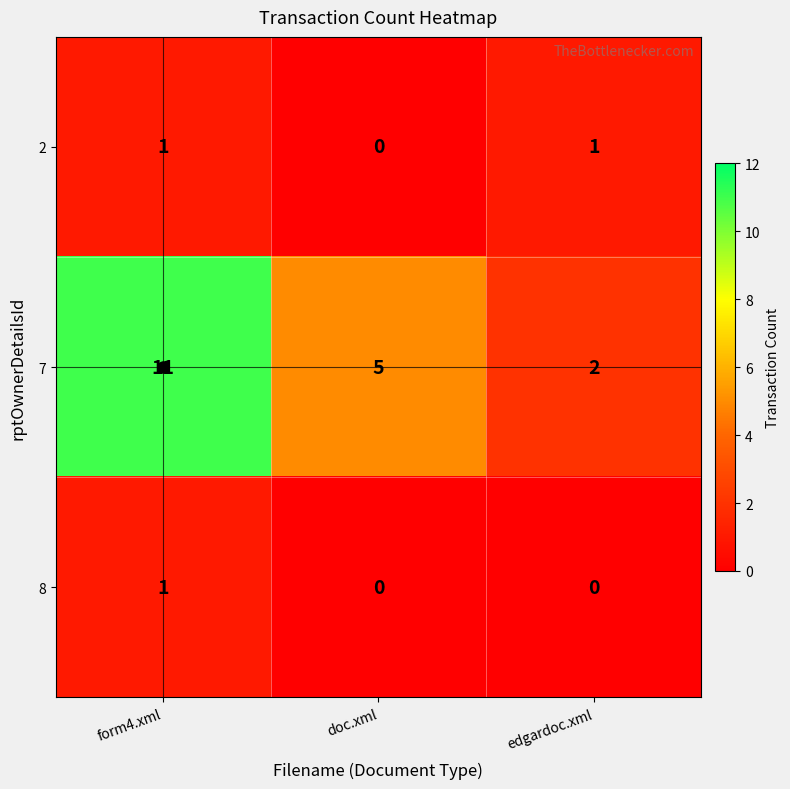

At which label does 7 reach its minimum?

edgardoc.xml